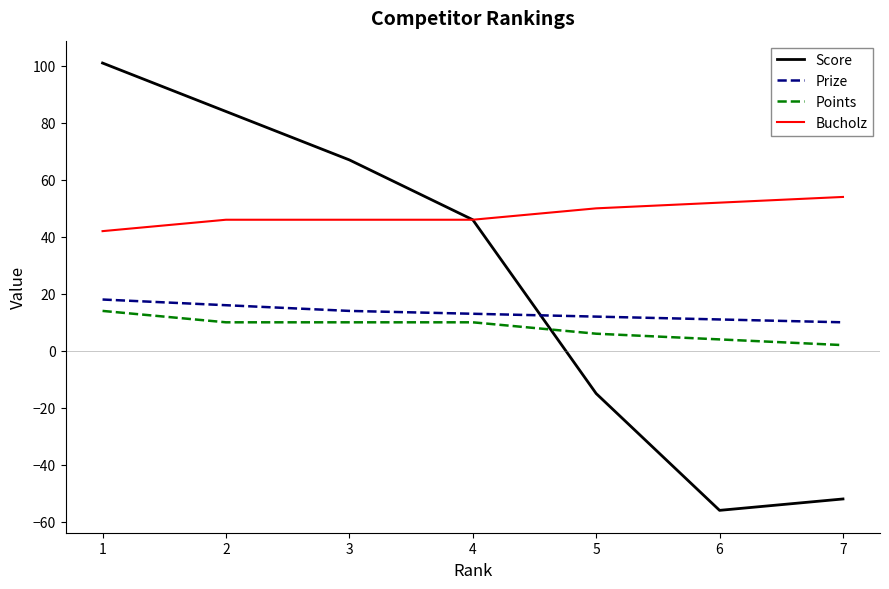

List the labels in order of Score value, smallest first.

6, 7, 5, 4, 3, 2, 1